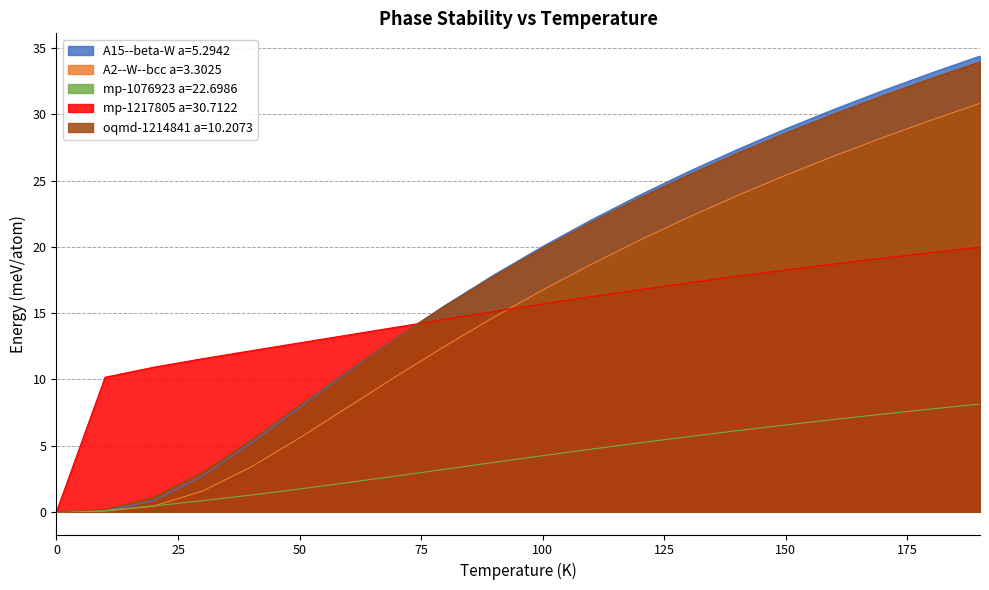

Is the value of A2--W--bcc a=3.3025 at 60 greater than the value of mp-1076923 a=22.6986 at 90?

Yes